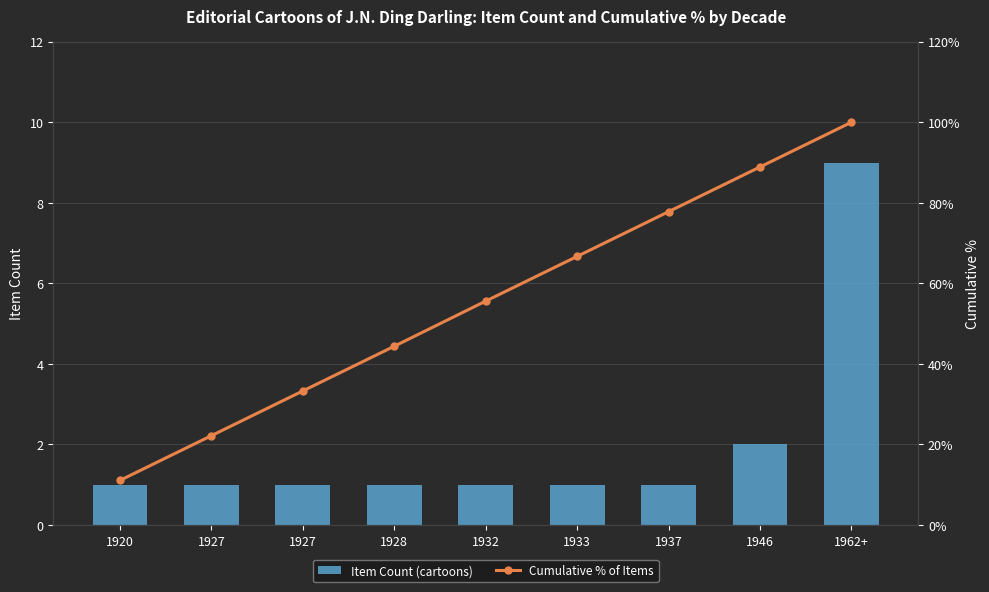

At how many categories does at least one series exceed 26?

7